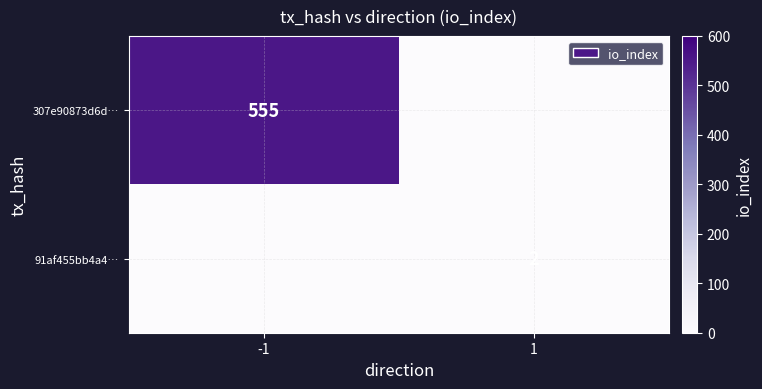

True or false: 307e90873d6d… has a value of 745 at -1.

False